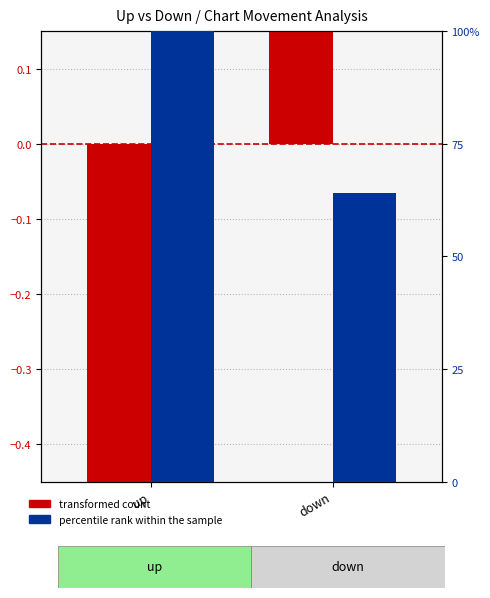

What is the greatest value displayed?

100.0